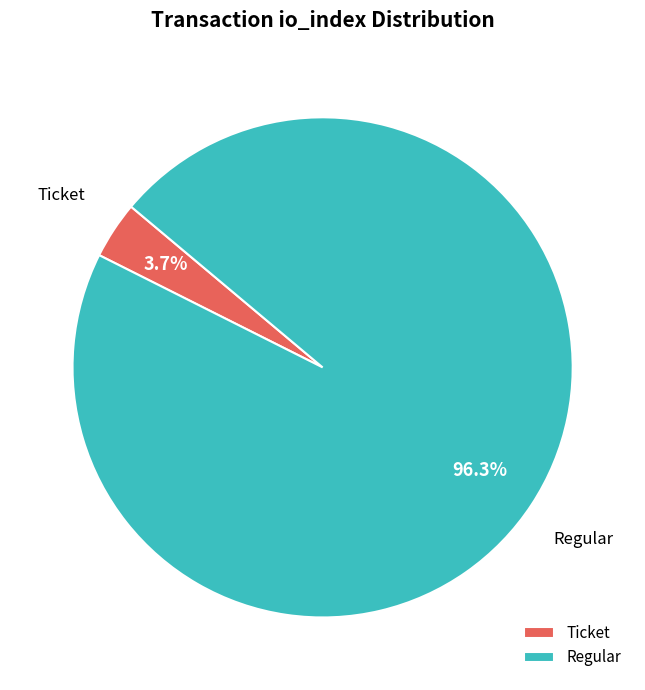

What portion of the pie excludes Regular?

3.7%